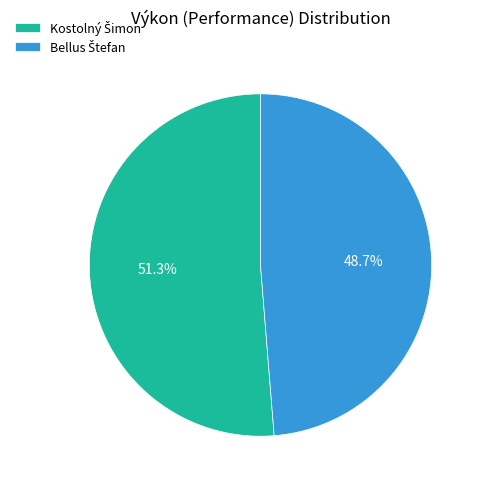

Does any single category account for the majority?

Yes